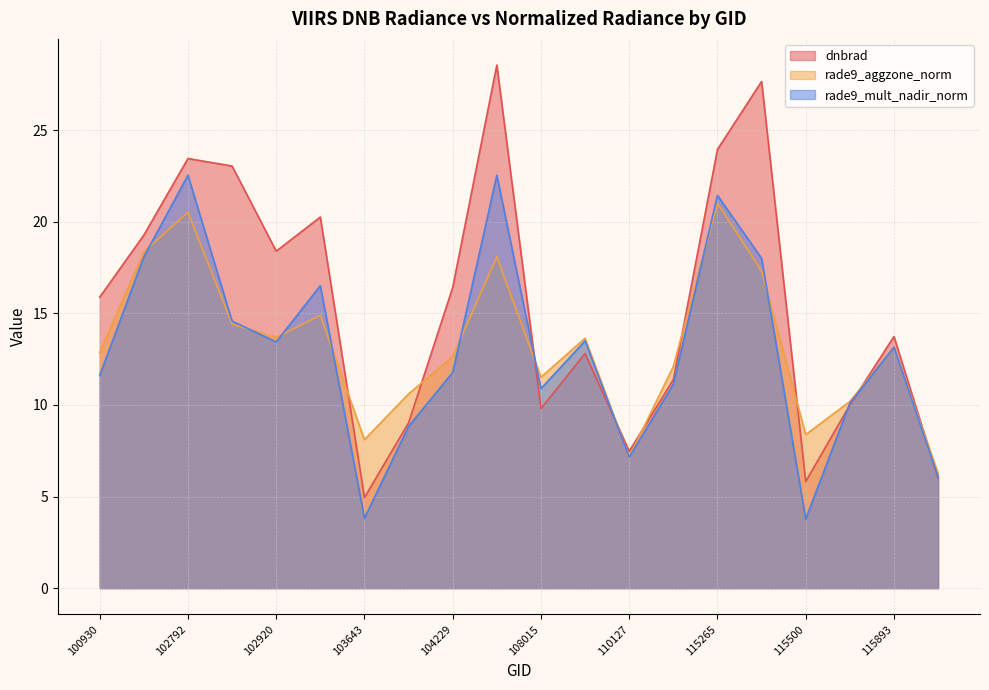

How many intersections are there between rade9_mult_nadir_norm and dnbrad?

5